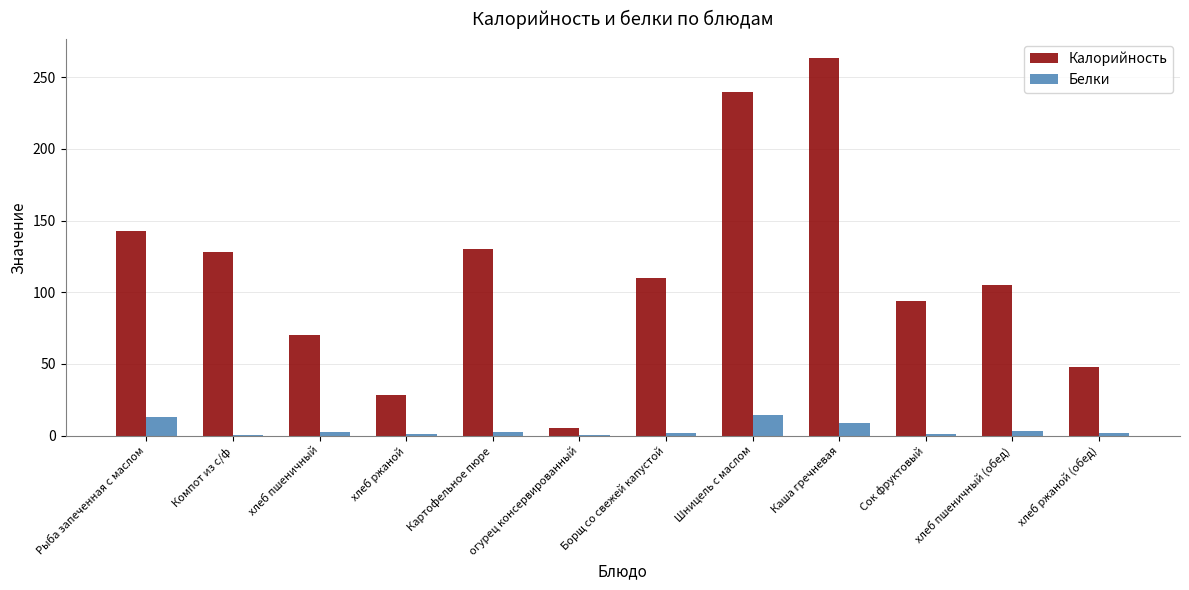

What is the sum of all Калорийность values?

1364.2